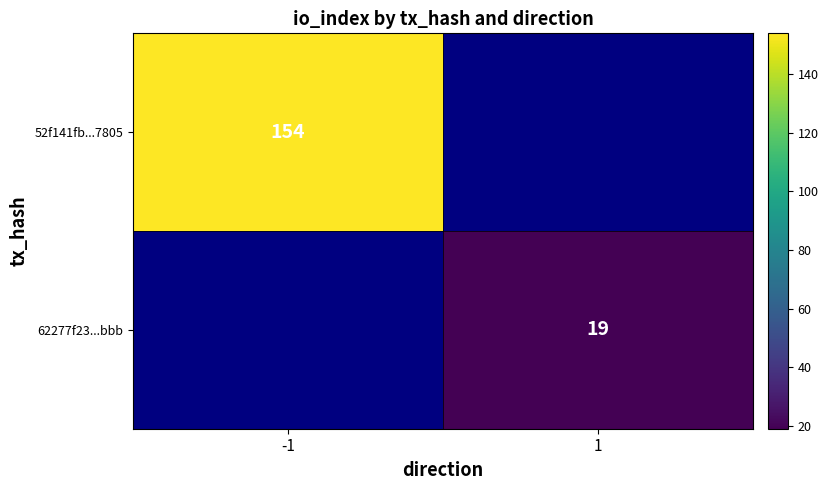

What is the greatest value displayed?

154.0